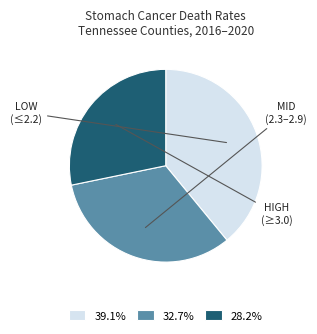

Count the number of slices in the pie.

3